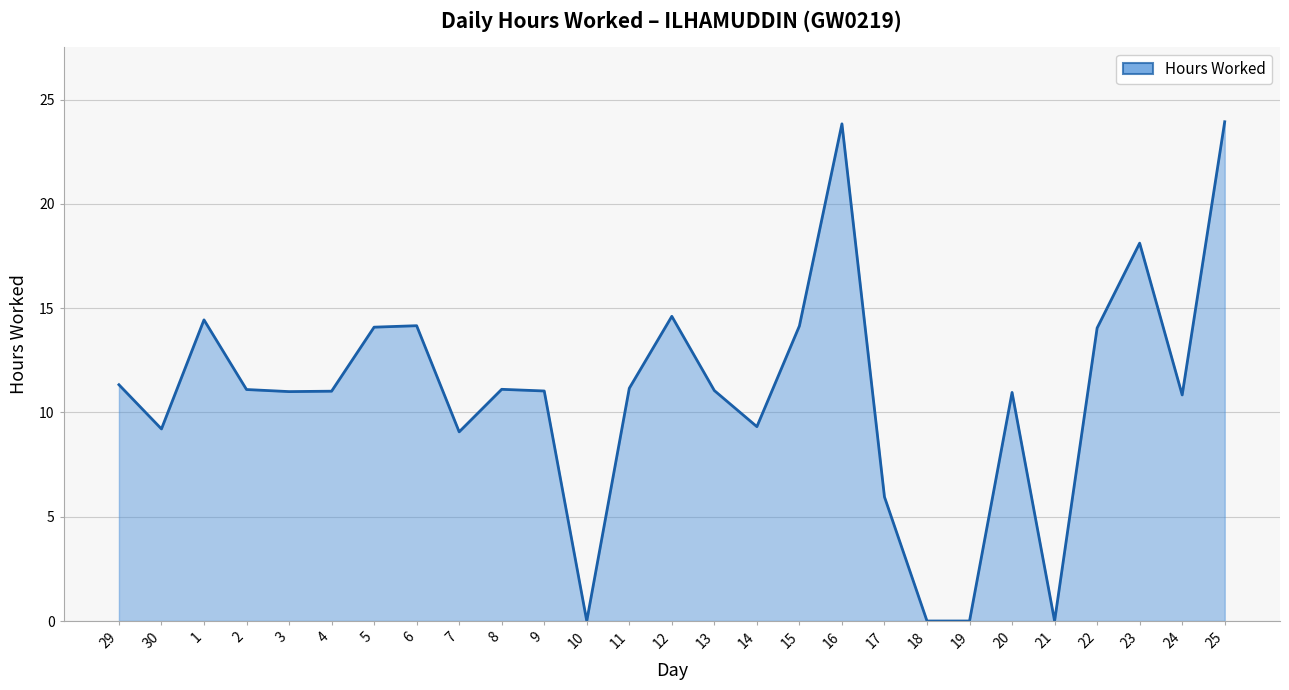

At which category does the chart reach its minimum across all series?

10